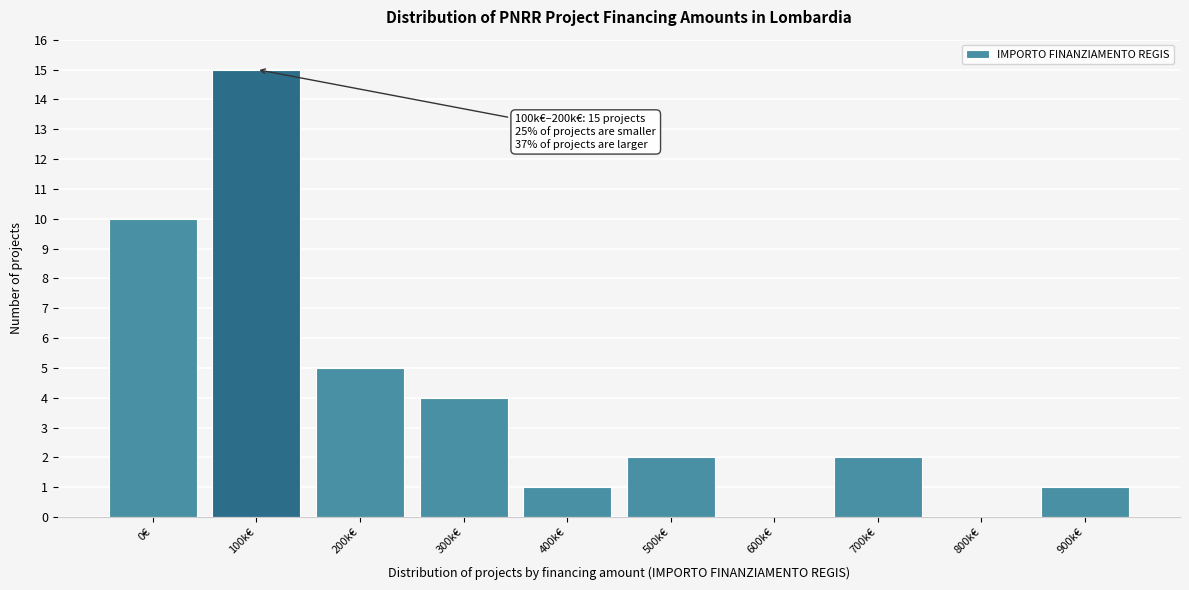

Reading left to right, list all the values displayed in this chart.

0€=10	100k€=15	200k€=5	300k€=4	400k€=1	500k€=2	600k€=0	700k€=2	800k€=0	900k€=1